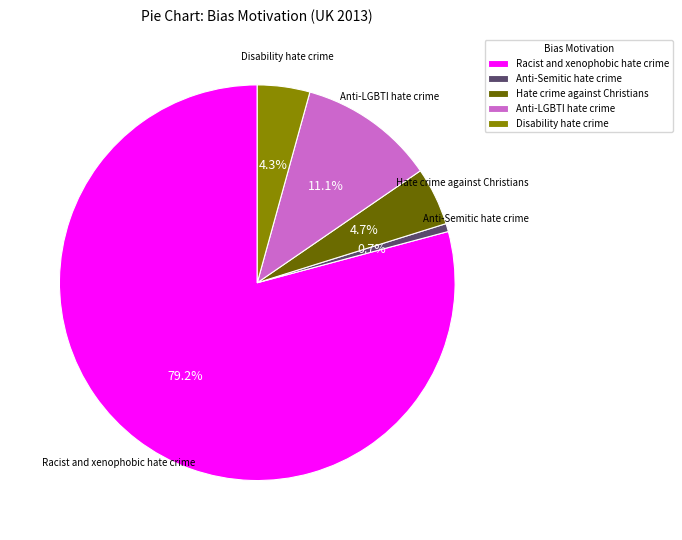

Do Racist and xenophobic hate crime and Anti-LGBTI hate crime together represent more than half of the pie?

Yes